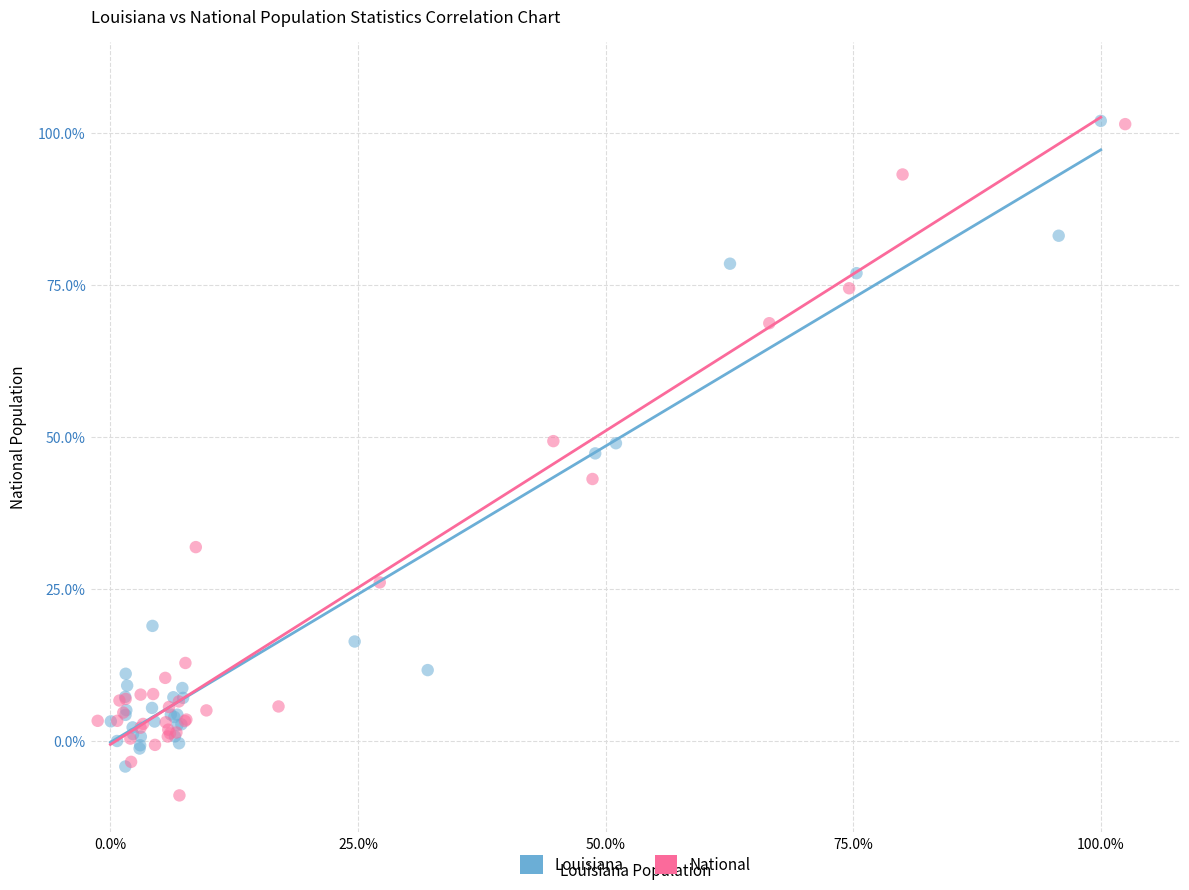

Which series reaches the minimum Y coordinate?

National